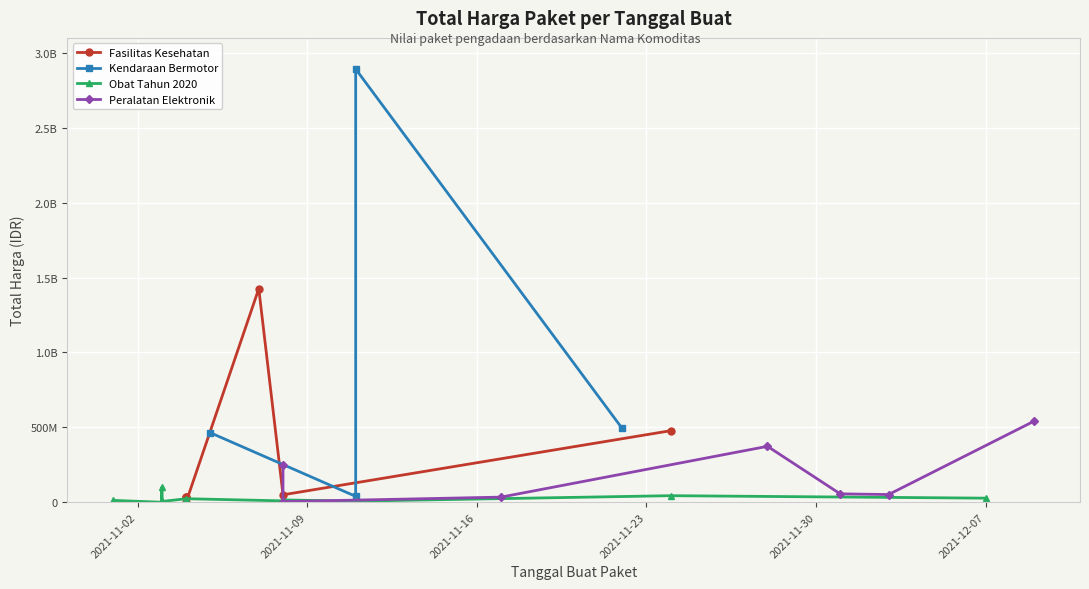

What is the change in value from 2021-11-02 to 2021-11-23?

+28997900